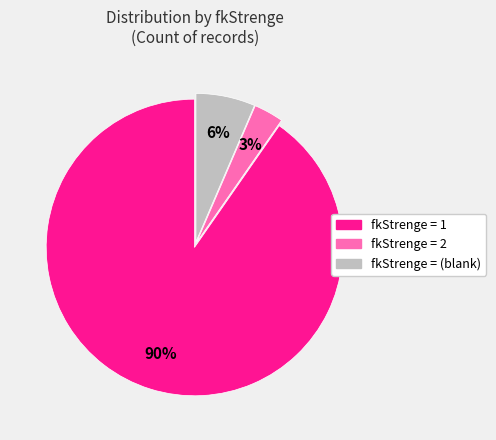

To the nearest percent, what is the average slice percentage?

33%